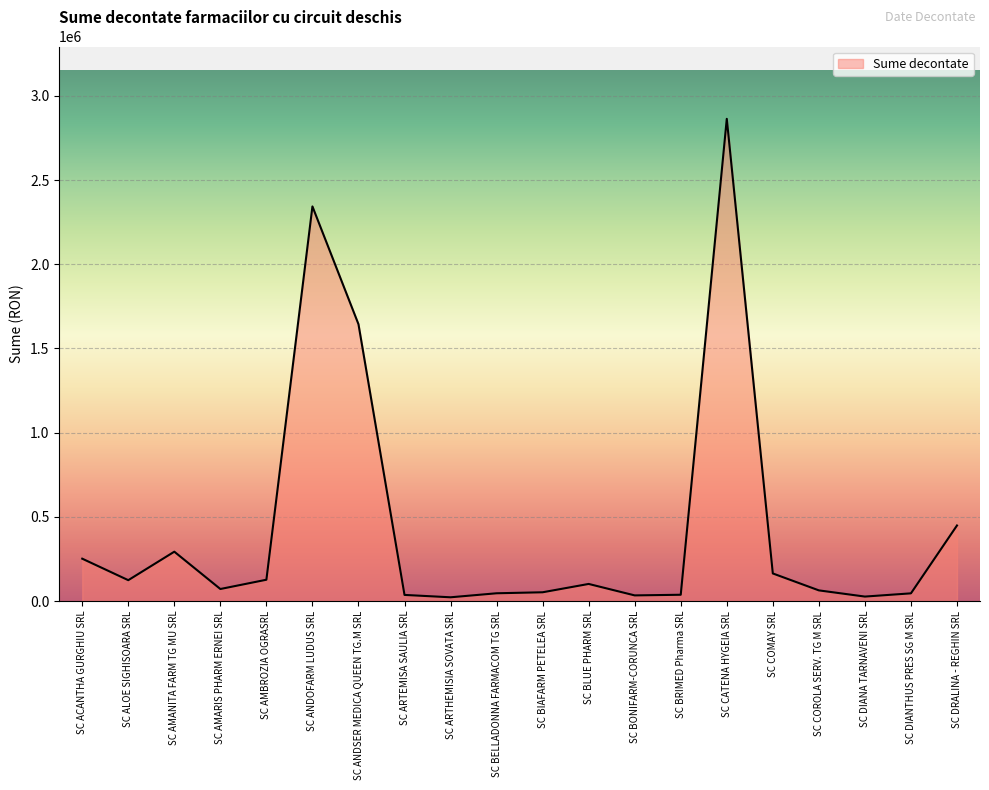

Where is the data nearest to the value 1443079?

SC ANDSER MEDICA QUEEN TG.M SRL